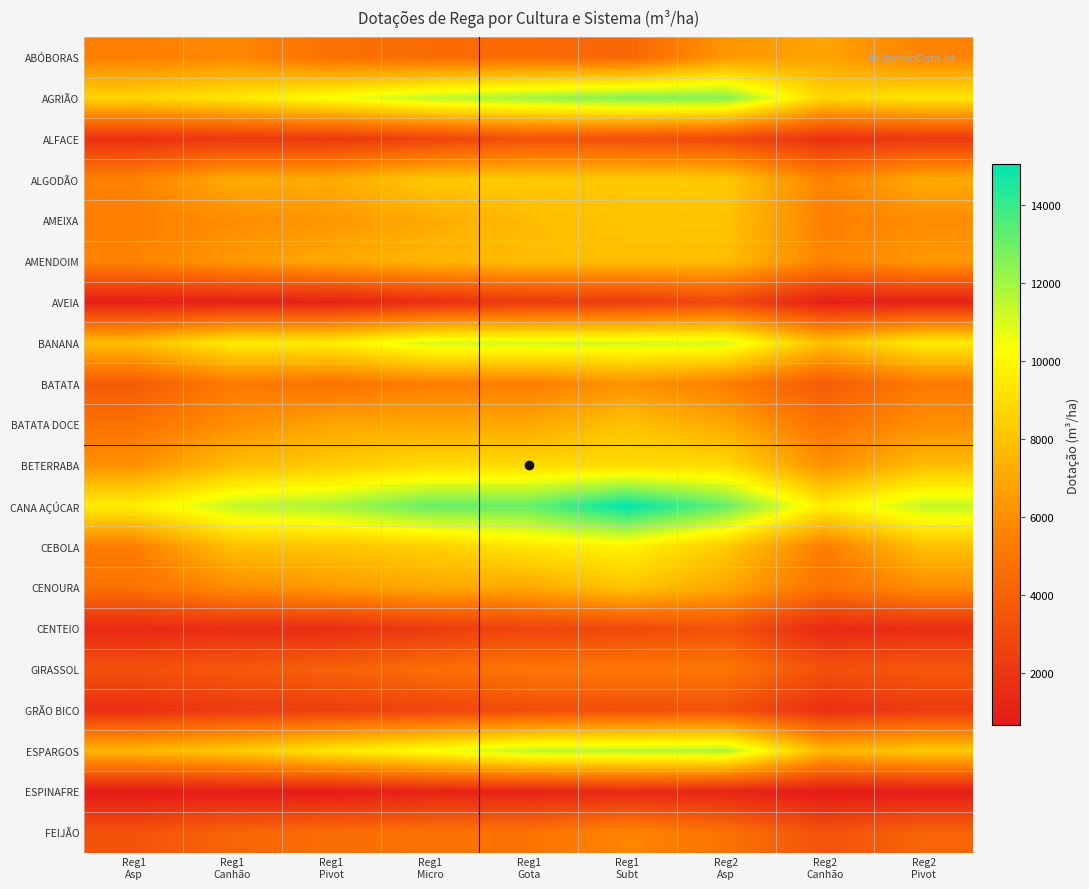

Rank the series at Reg1 Gota from lowest to highest value.

ESPINAFRE, AVEIA, CENTEIO, GRÃO BICO, ALFACE, ABÓBORAS, FEIJÃO, GIRASSOL, BATATA, CENOURA, BATATA DOCE, AMEIXA, AMENDOIM, ALGODÃO, BETERRABA, CEBOLA, BANANA, ESPARGOS, AGRIÃO, CANA AÇÚCAR